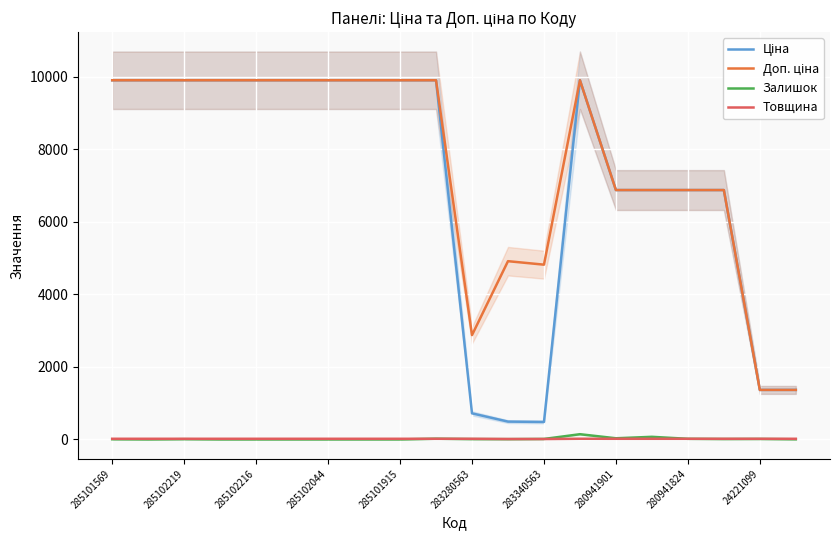

At which label does Ціна first exceed 9908?

285101569